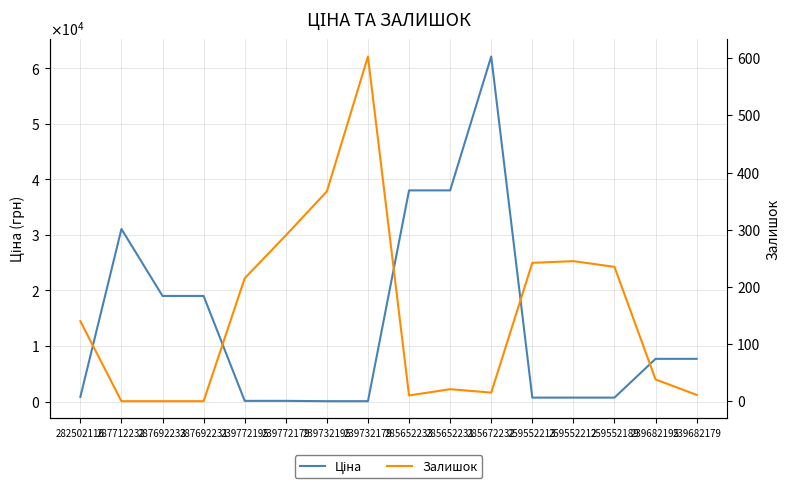

What is the label of the 6th point from the left?

239772179